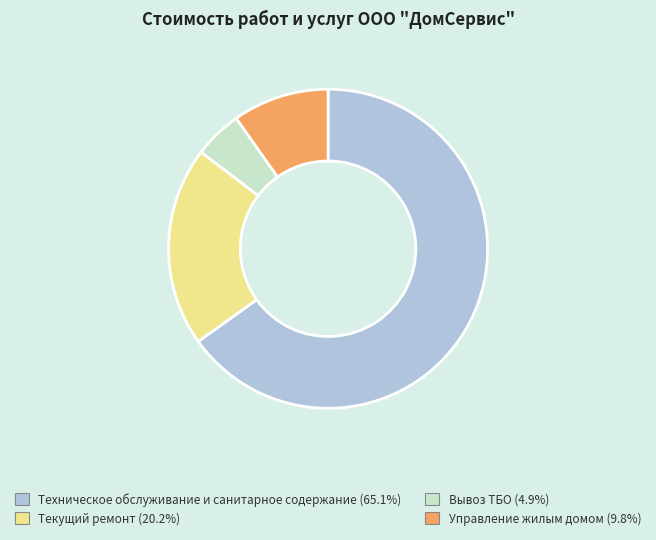

What is the majority slice?

Техническое обслуживание и санитарное содержание